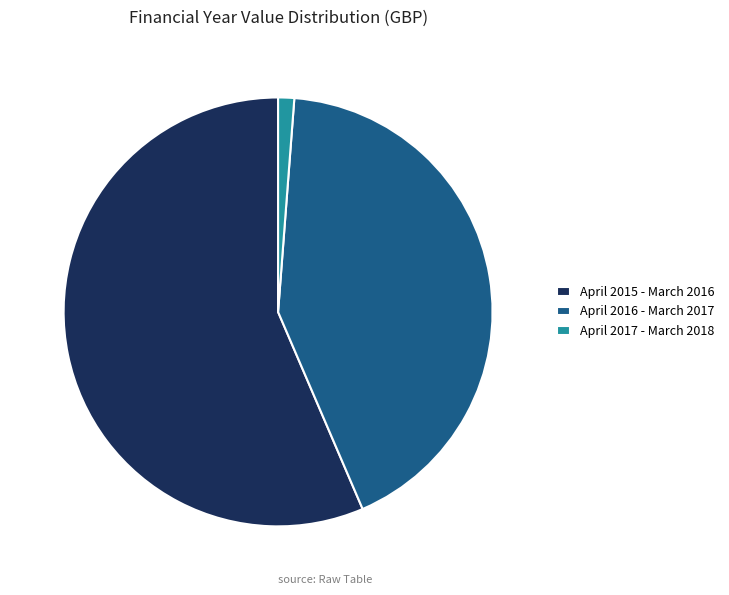

True or false: April 2016 - March 2017 accounts for 51% of the total.

False